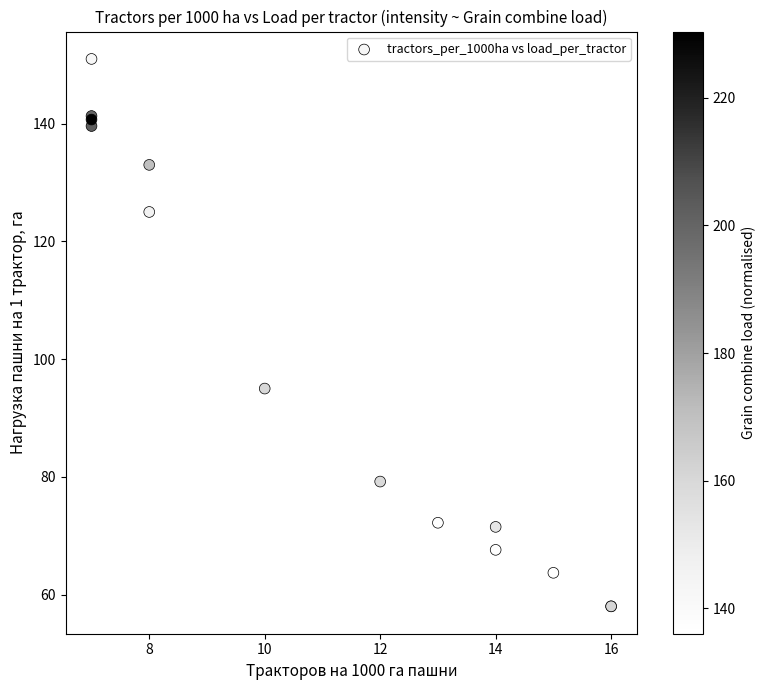

What Y value in the scatter plot is closest to 104?

95.0